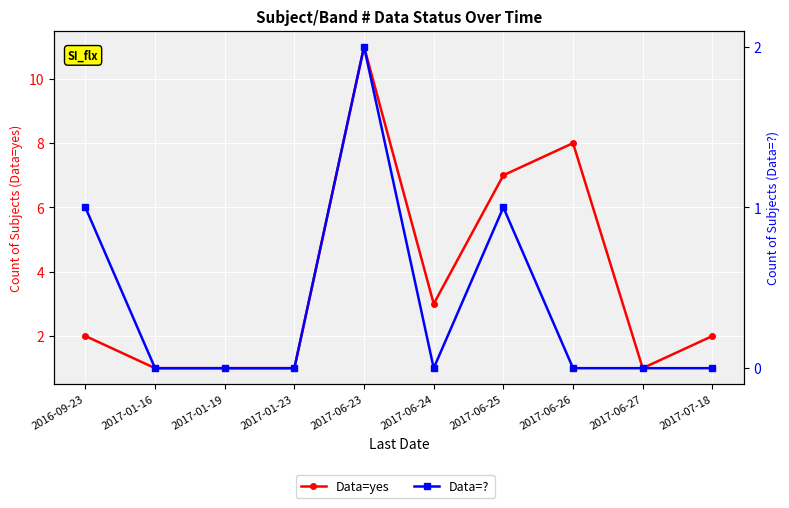

At which category is the sum across all series the highest?

2017-06-23